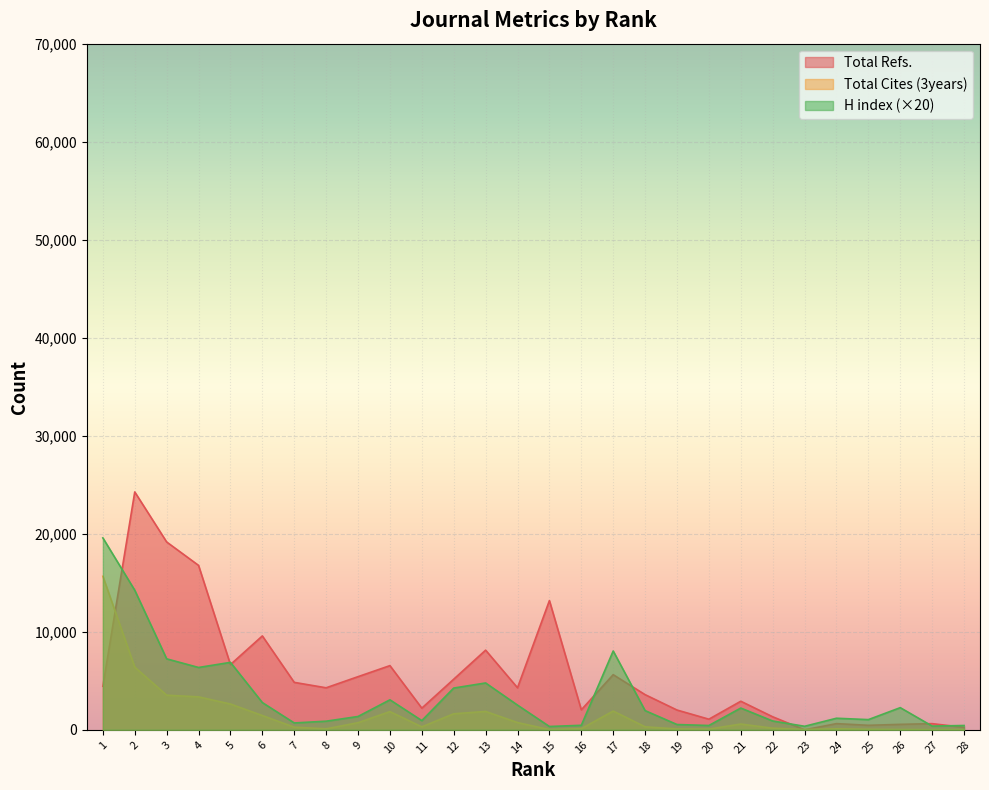

Is the value of Total Cites (3years) at 24 greater than the value of Total Refs. at 24?

No